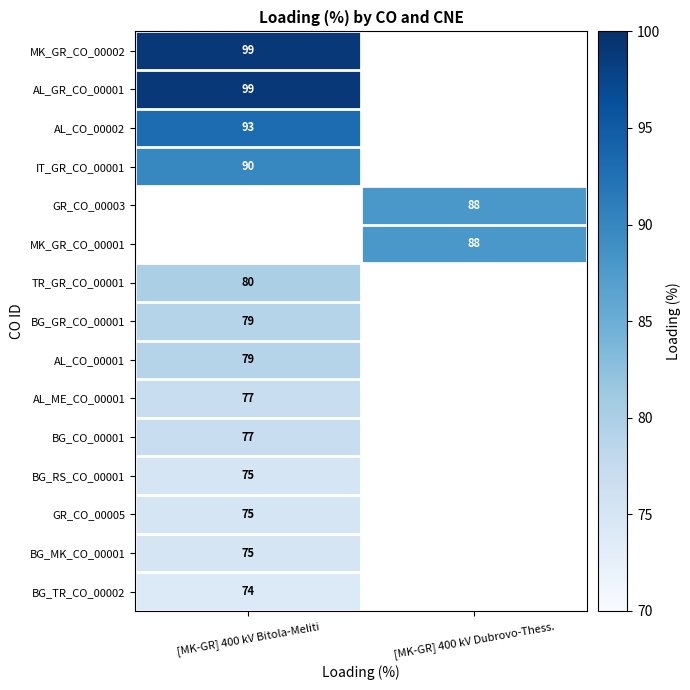

Is it true that BG_MK_CO_00001 equals 75 at [MK-GR] 400 kV Bitola-Meliti?

True